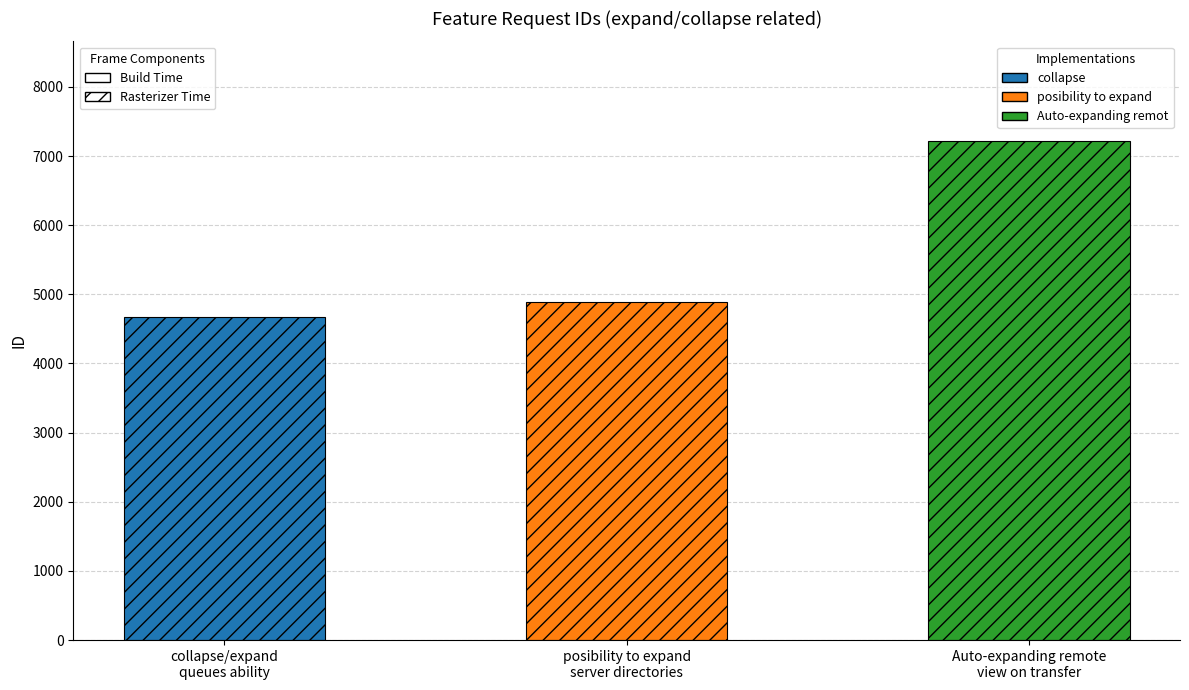

Reading right to left, what are all the values shown in this chart?

Auto-expanding remote view on transfer=7215	posibility to expand server directories=4886	collapse/expand queues ability=4670